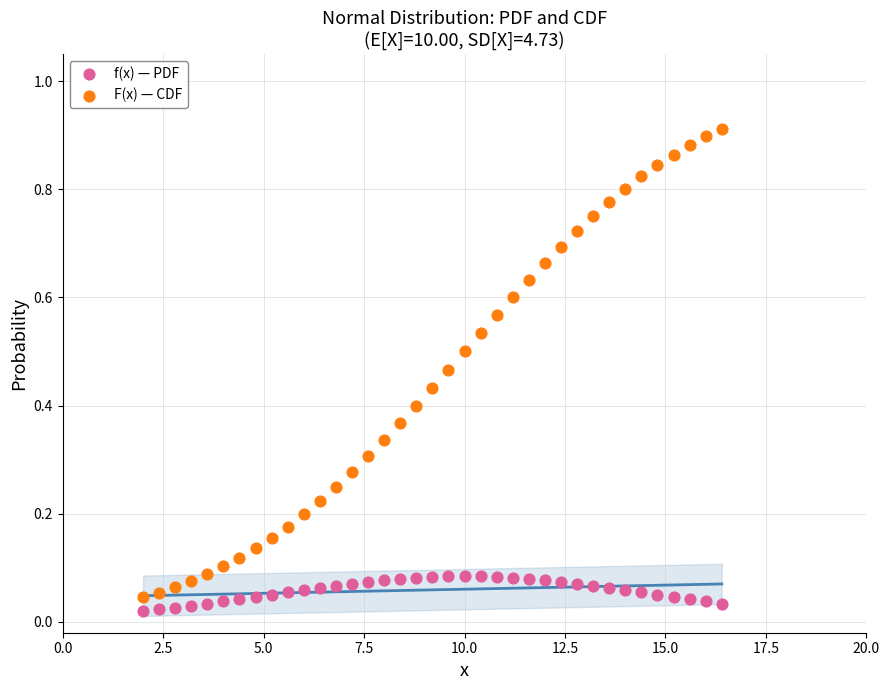

Which series reaches the maximum Y coordinate?

F(x) — CDF